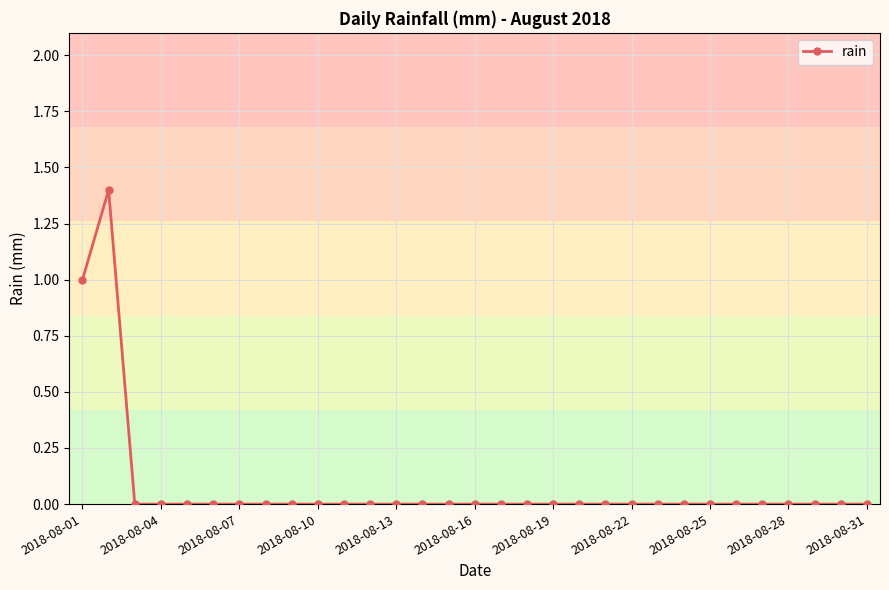

What is the maximum value shown in the chart?

1.4